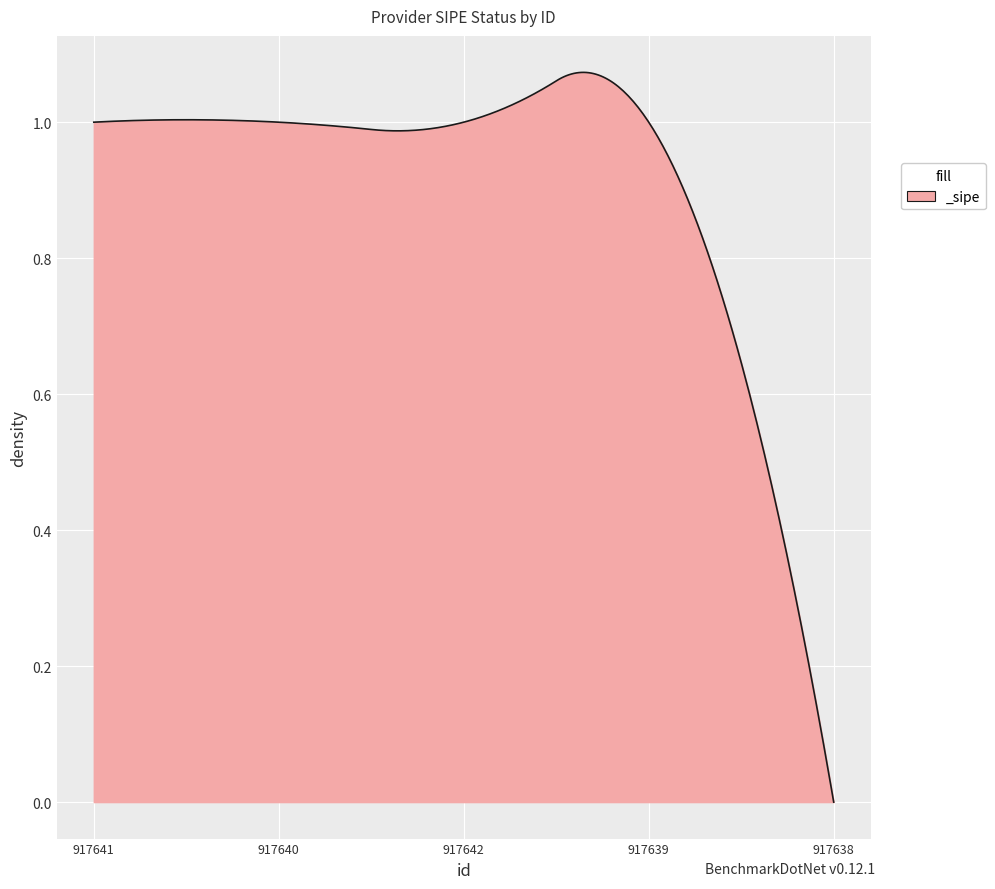

Reading left to right, list all the values displayed in this chart.

1	1	1	1	0